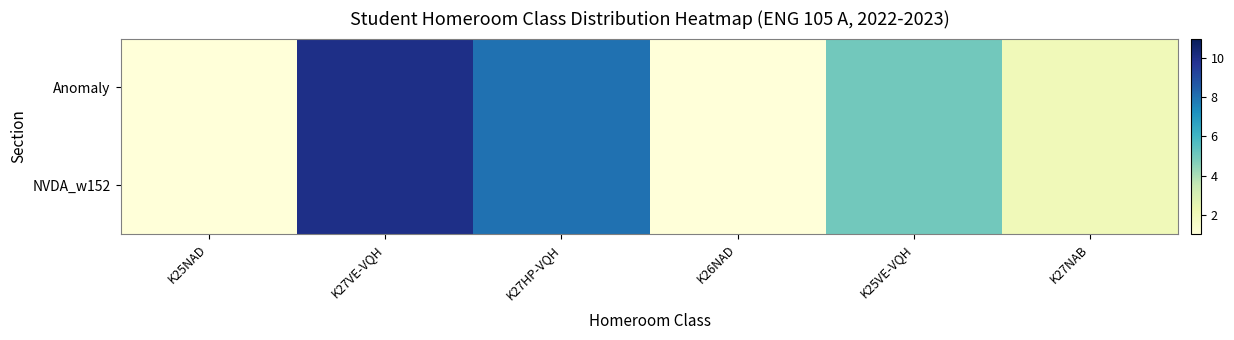

Reading right to left, transcribe all the data shown in this chart.

Anomaly: K27NAB=2	K25VE-VQH=5	K26NAD=1	K27HP-VQH=8	K27VE-VQH=10	K25NAD=1
NVDA_w152: K27NAB=2	K25VE-VQH=5	K26NAD=1	K27HP-VQH=8	K27VE-VQH=10	K25NAD=1